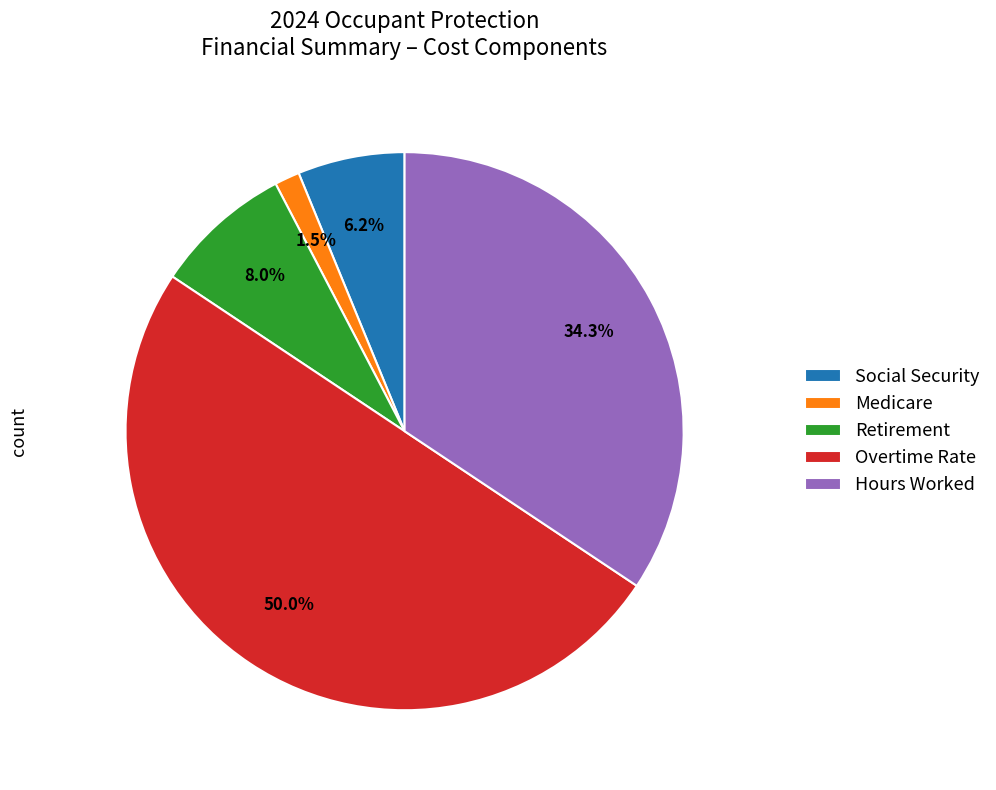

How much of the chart is everything except Overtime Rate?

50.0%